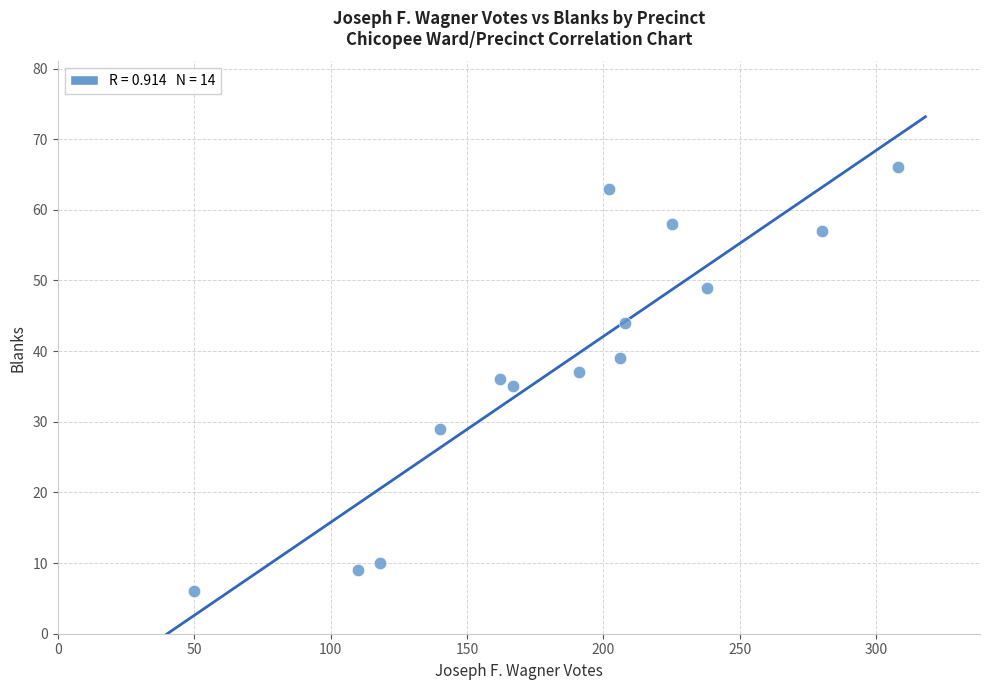

What is the range of Y values (max minus min)?

60